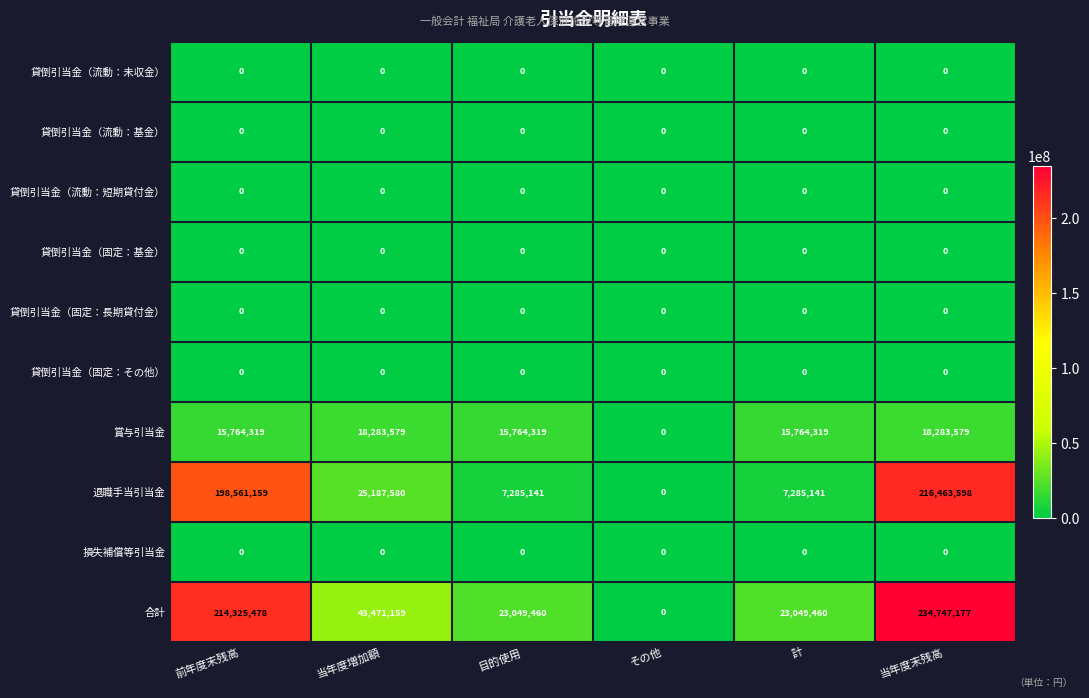

What value does the 合計 series have at 計, to the nearest 50?

23049450